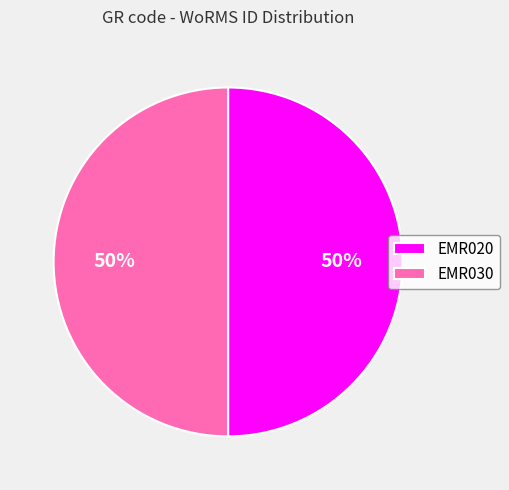

Count the number of slices in the pie.

2